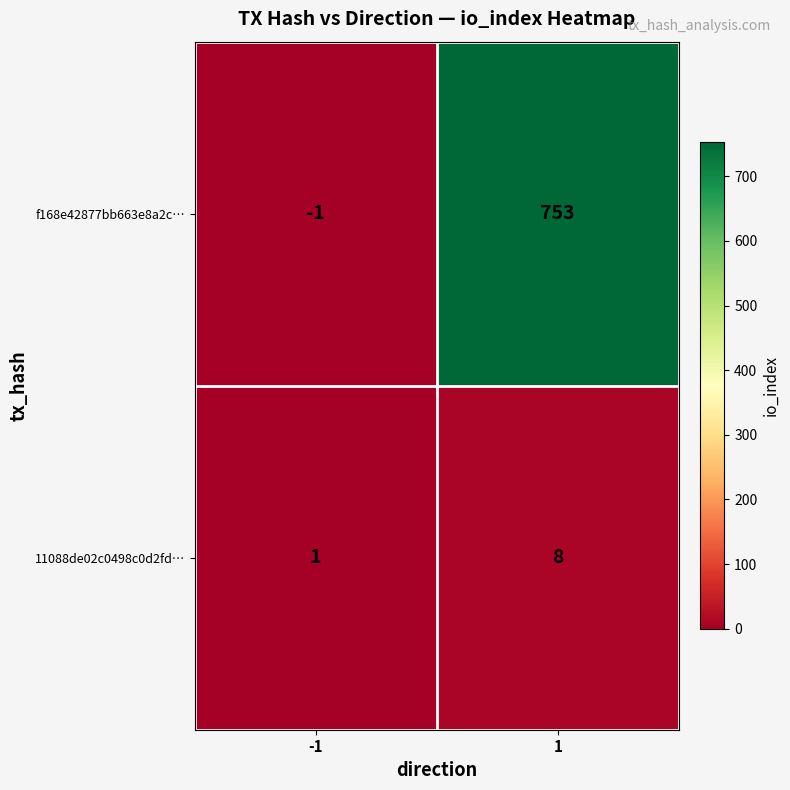

What is the greatest value displayed?

753